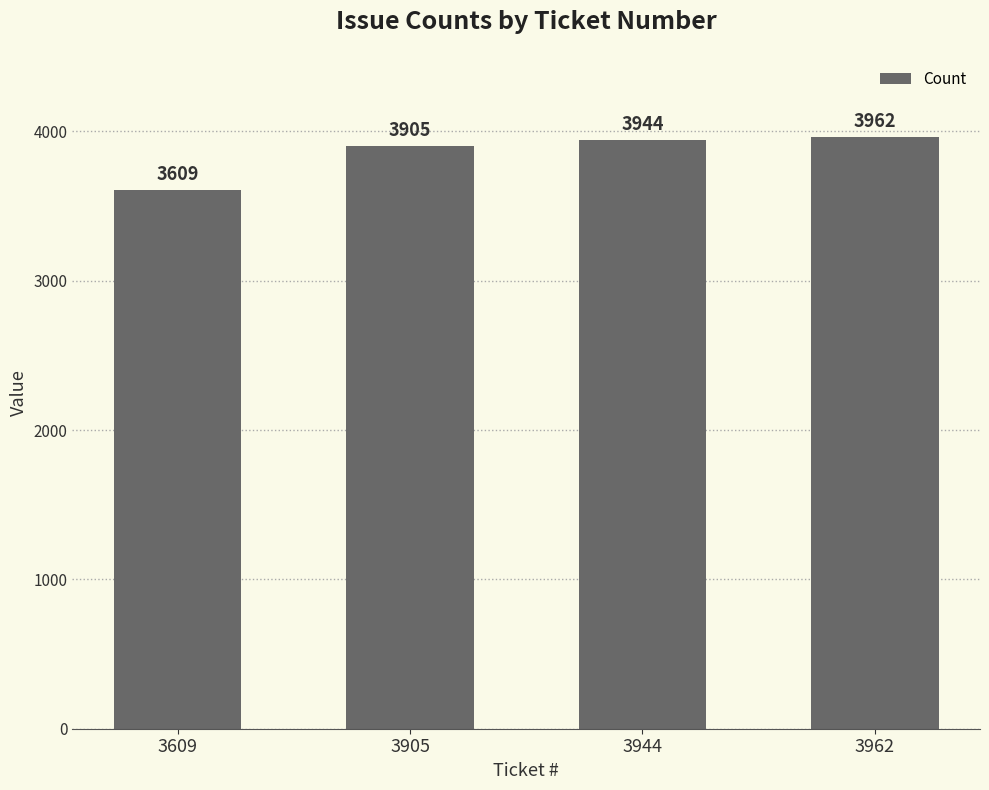

The chart shows a value of 3609 at 3609. True or false?

True